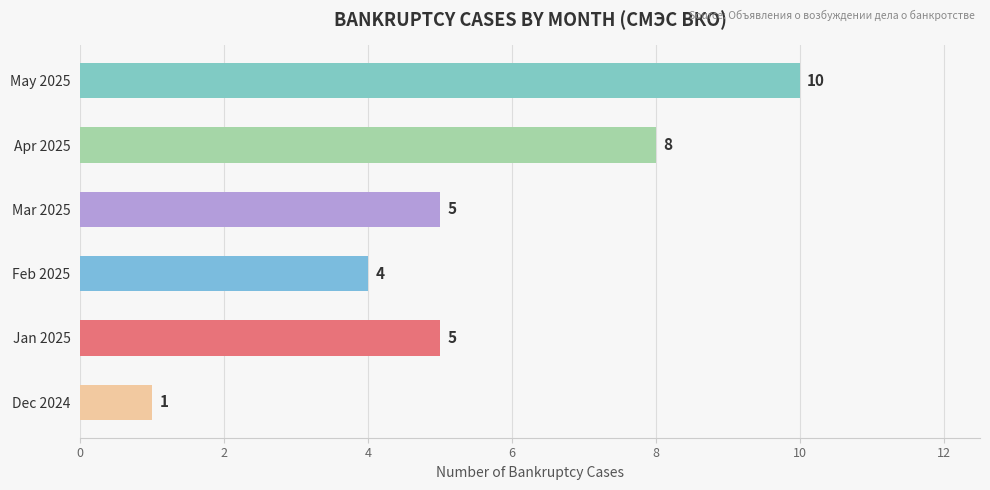

Count the values in the range 4 to 8.

4